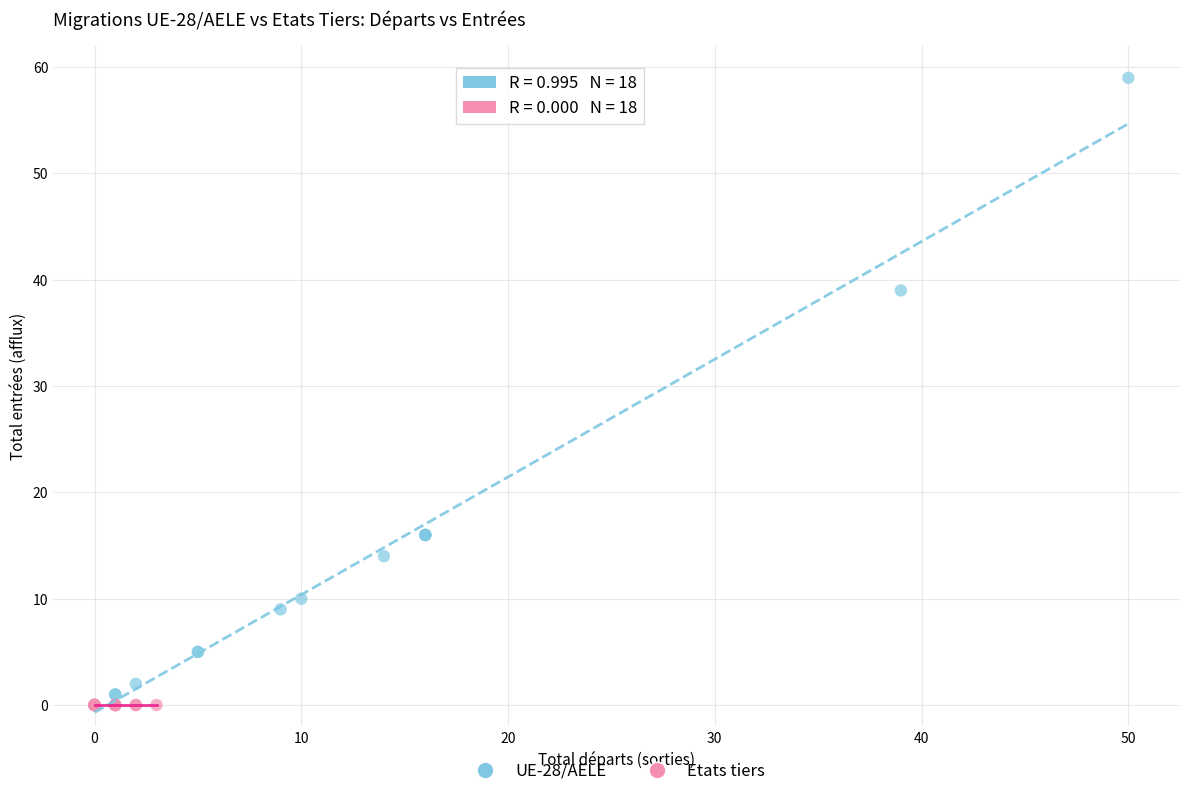

Which series contains the highest Y value?

UE-28/AELE